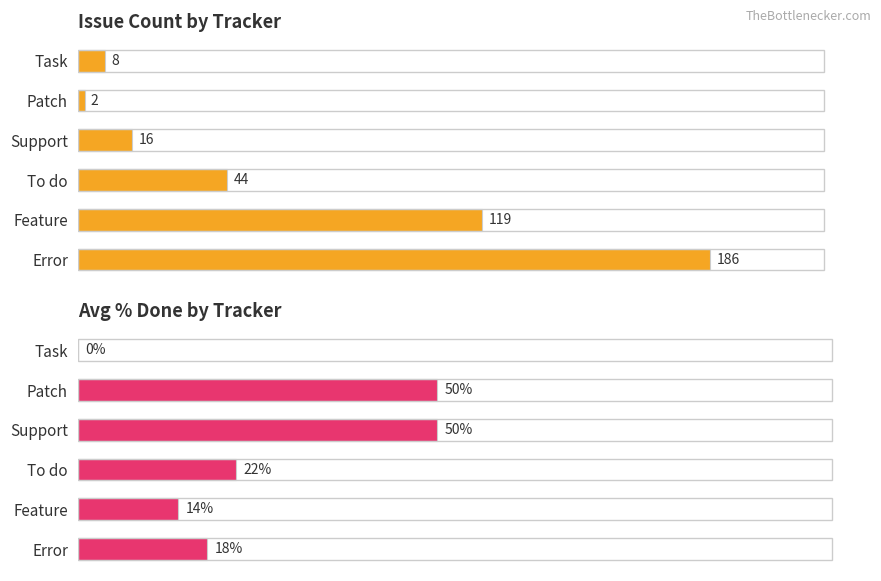

At how many categories does at least one series exceed 6?

6